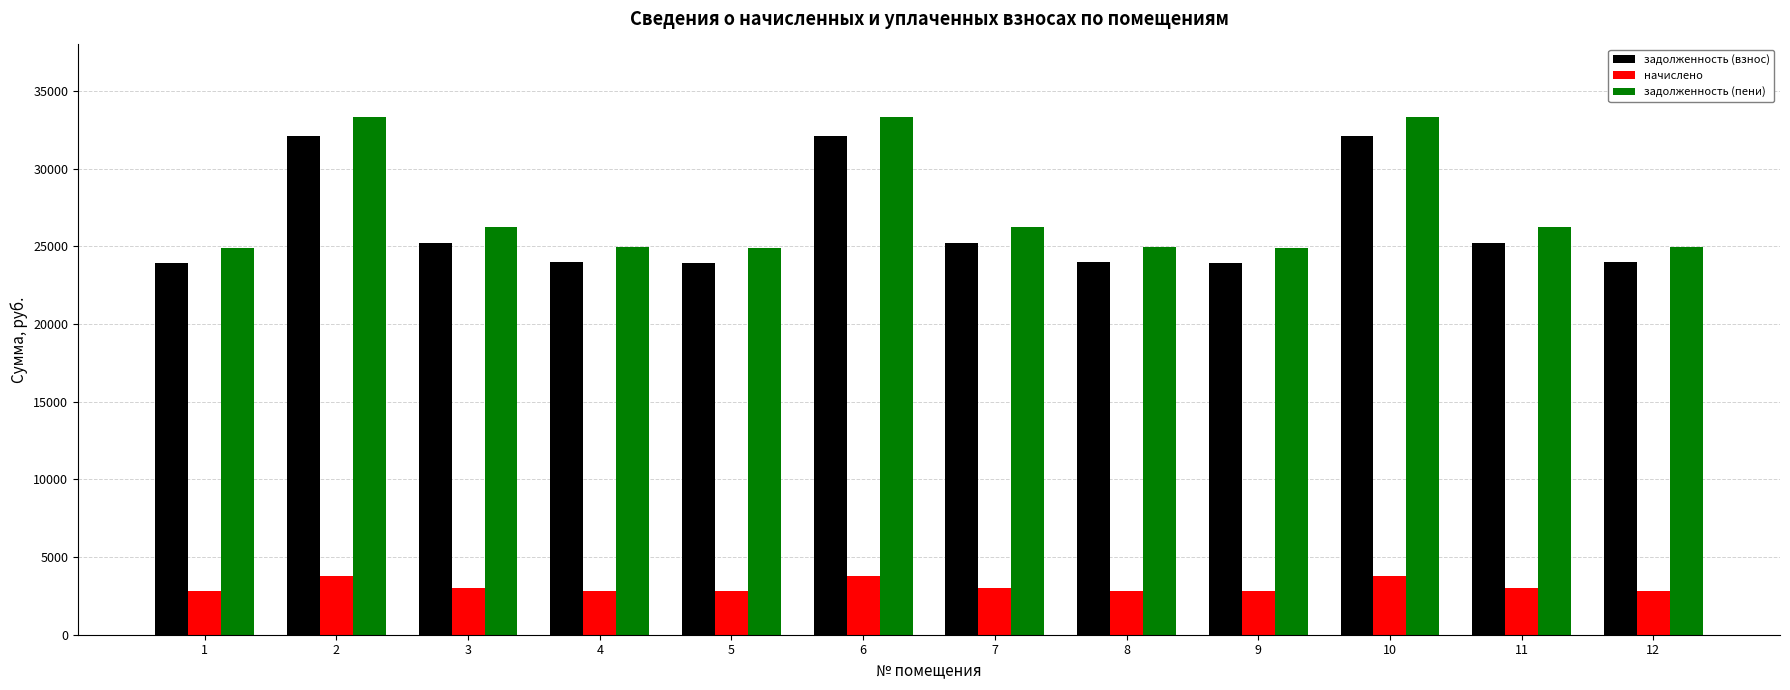

At which label does задолженность (взнос) first exceed 25237?

2